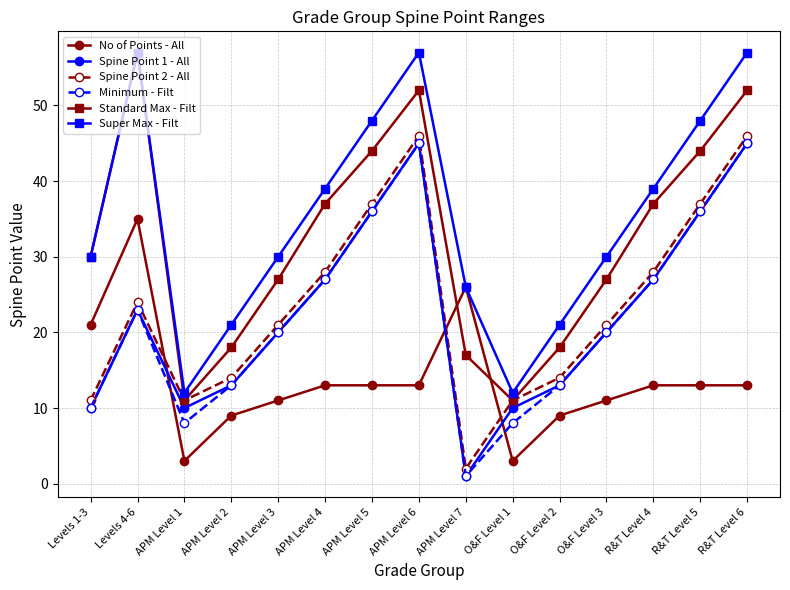

What value does the Spine Point 1 - All series have at APM Level 1, to the nearest 5?

10